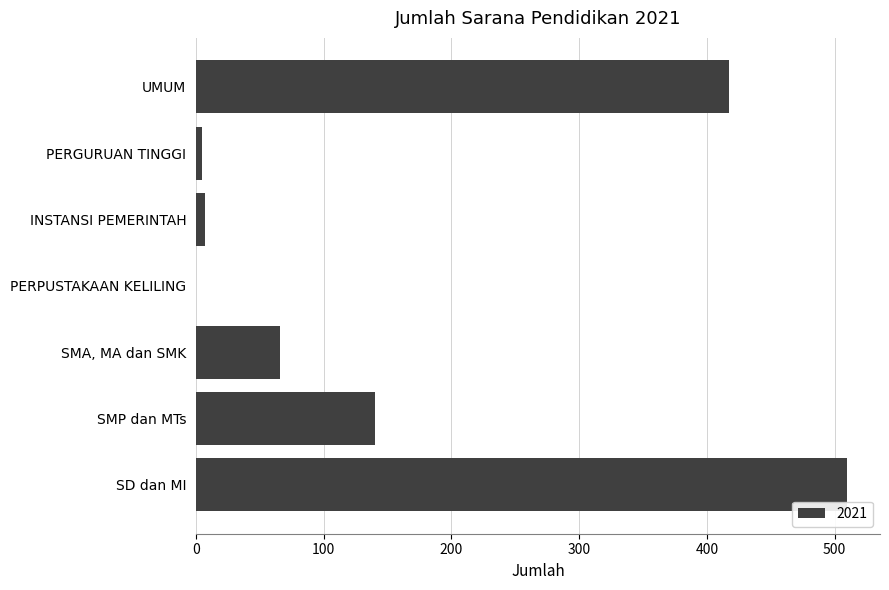

At which label is the value closest to 255?

SMP dan MTs